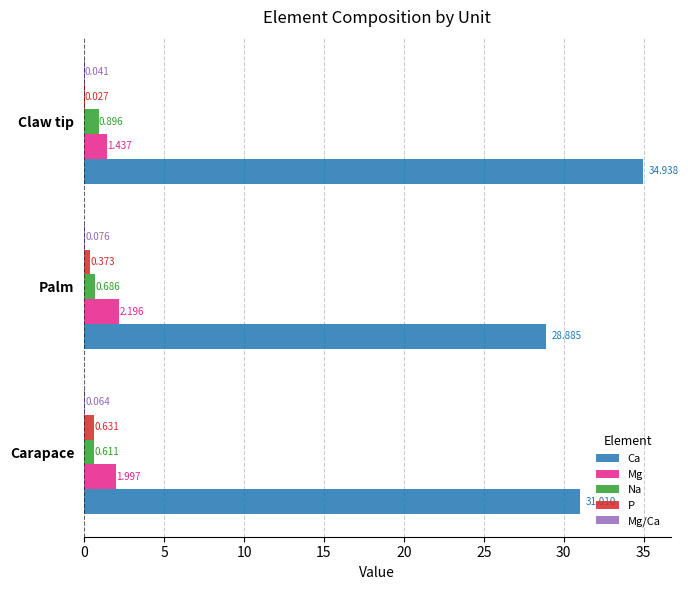

How many distinct data groups are displayed?

5